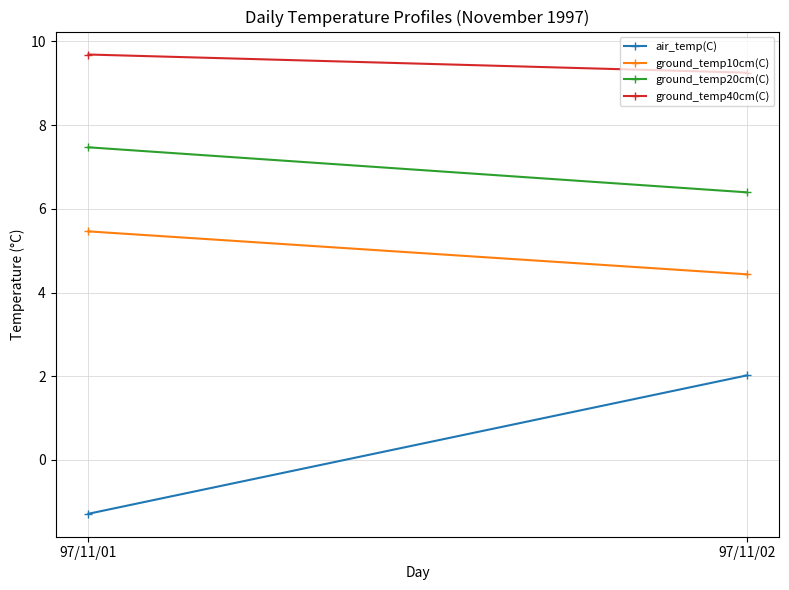

Reading left to right, list all the values displayed in this chart.

air_temp(C): -1.3	2.0
ground_temp10cm(C): 5.5	4.4
ground_temp20cm(C): 7.5	6.4
ground_temp40cm(C): 9.7	9.3